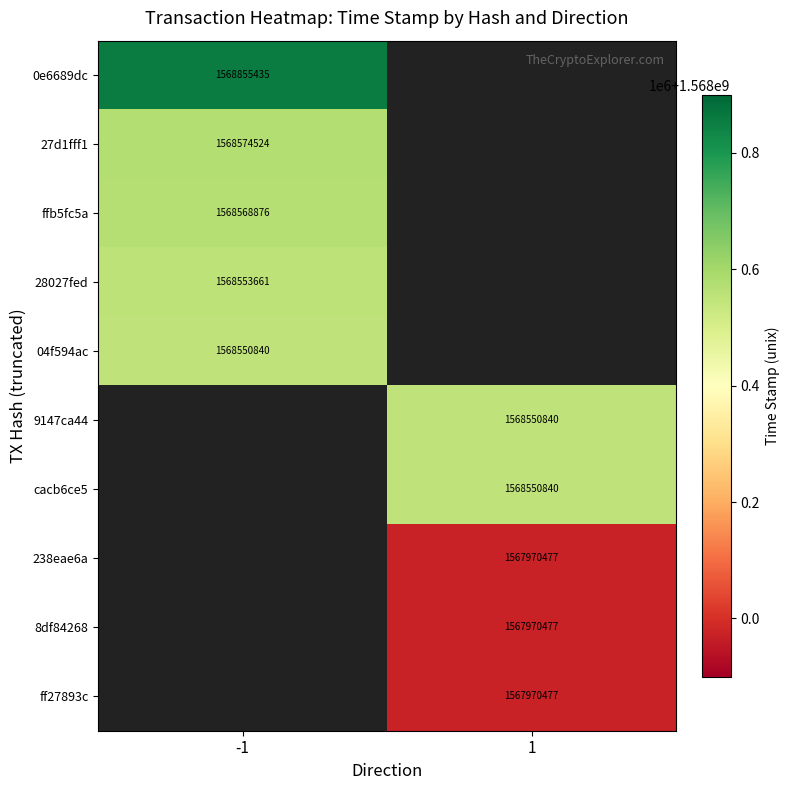

The value of ffb5fc5a at -1 is 1568568876. True or false?

True